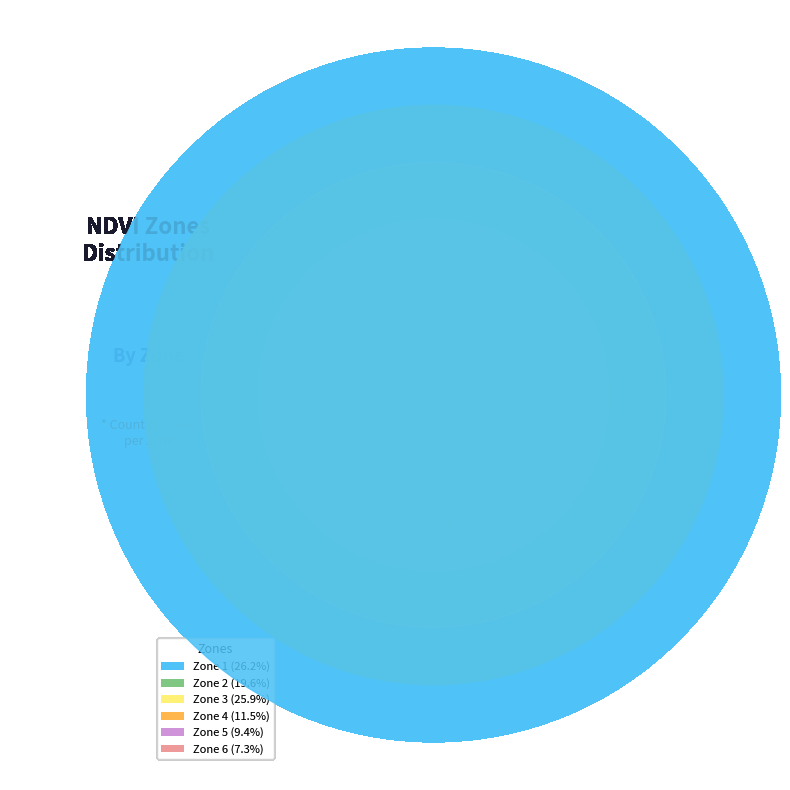

How many slices are in this pie chart?

6